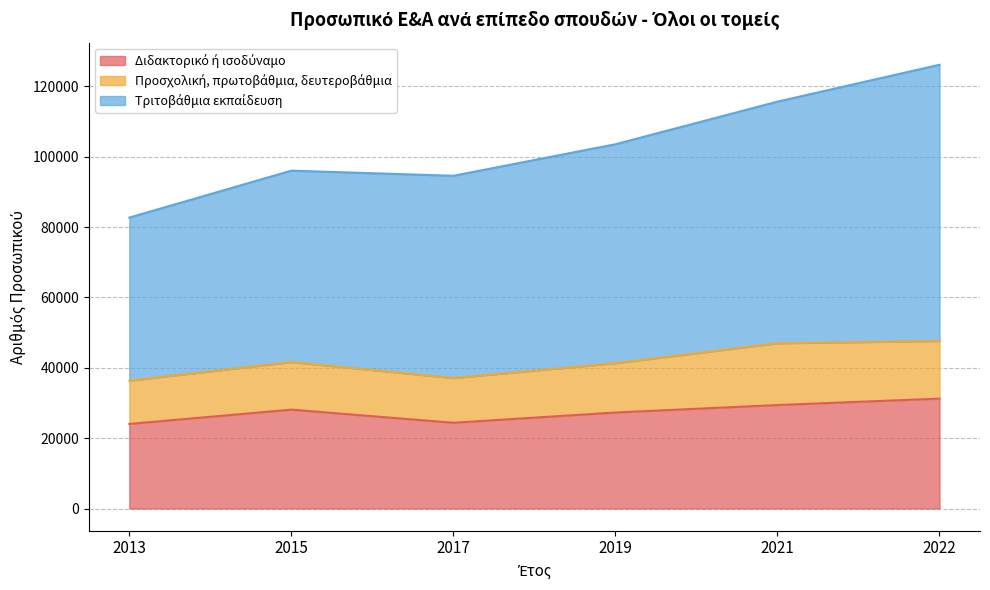

How many lines are shown in the chart?

3